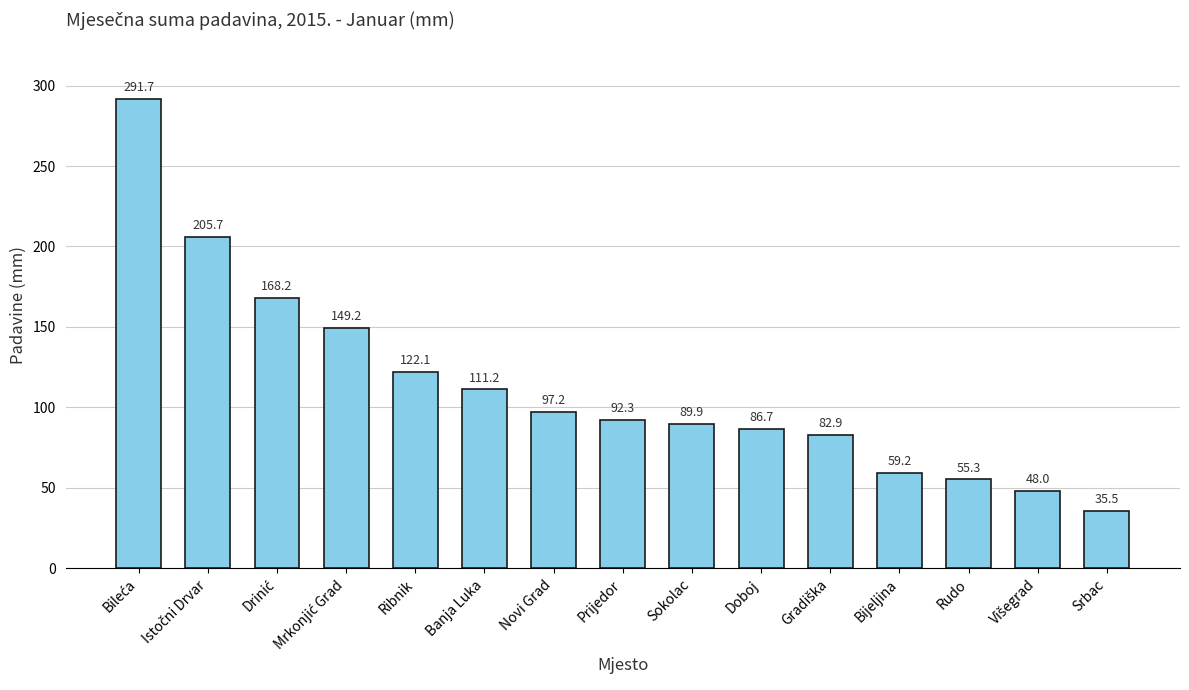

What is the difference between the second highest and minimum values?

170.2